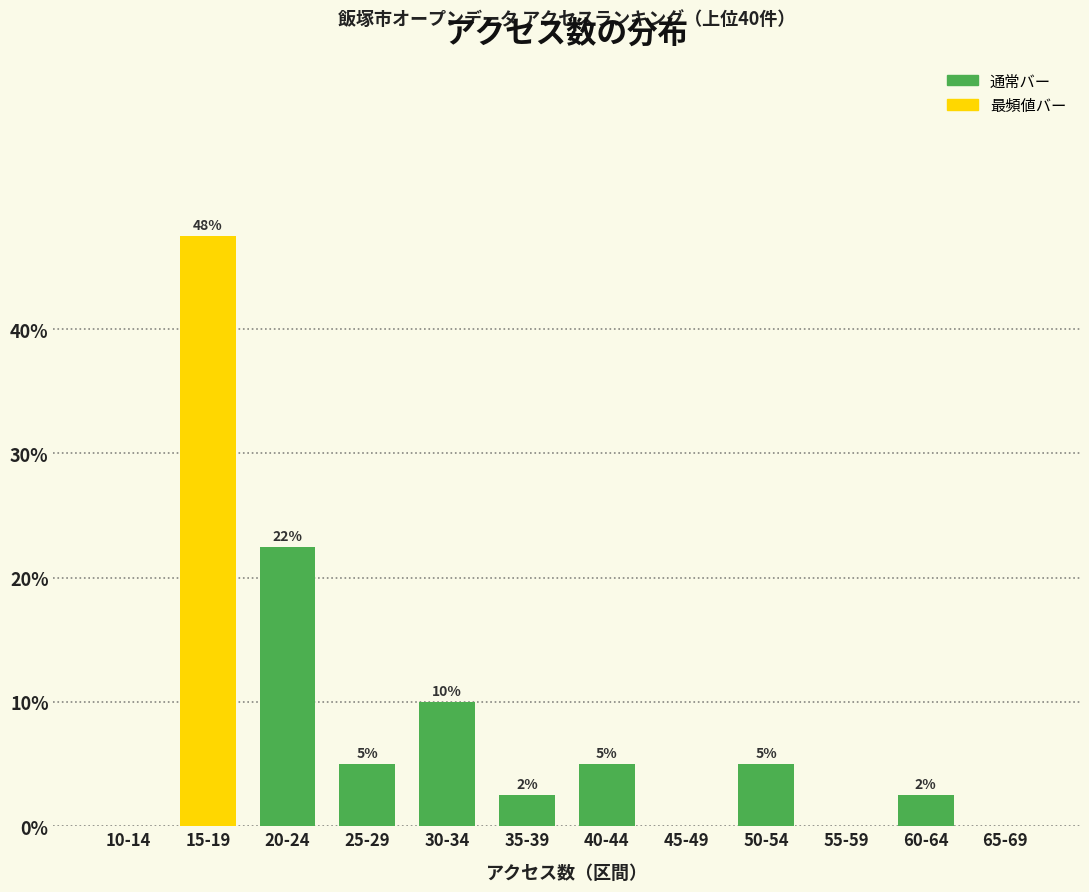

True or false: the data shows 2.1 at 50-54.

False